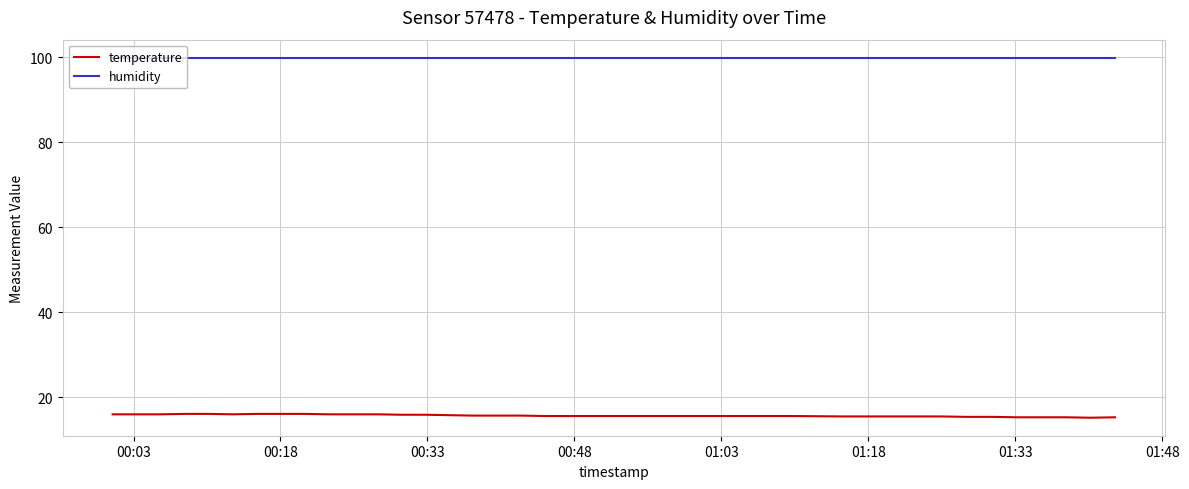

Which series has the largest total across all categories?

humidity